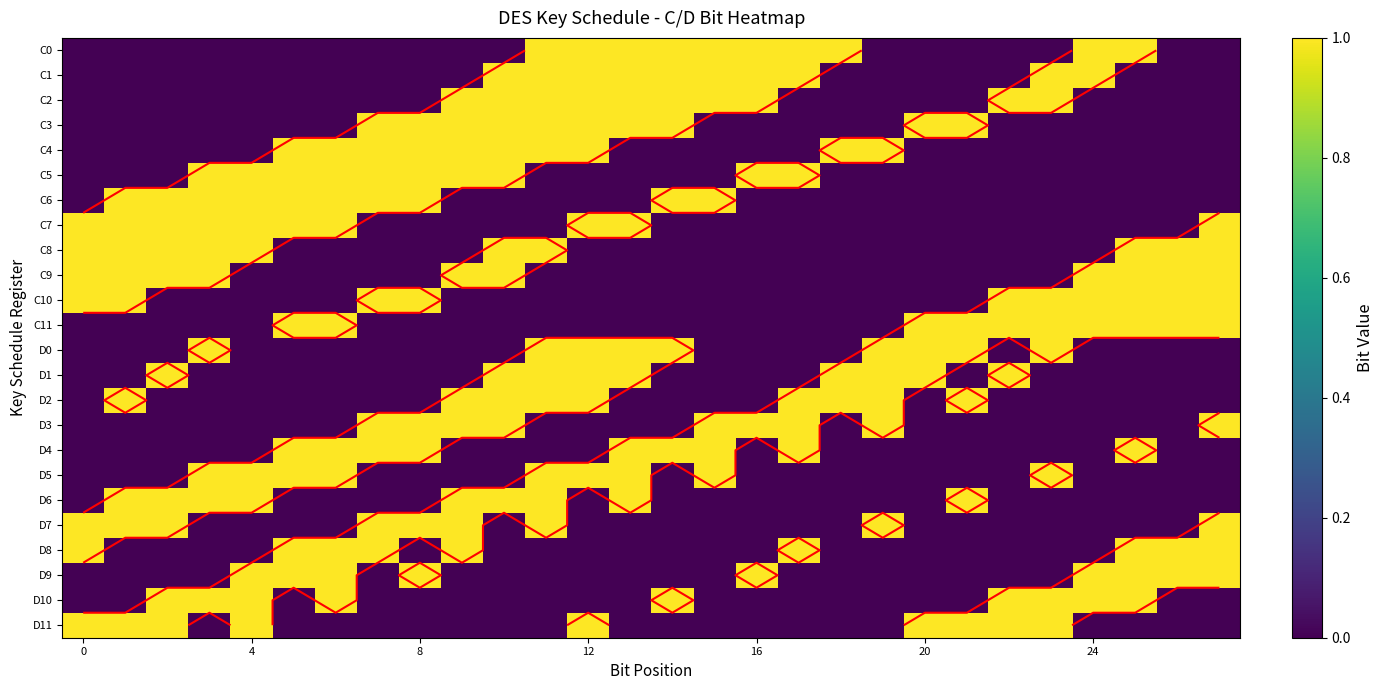

Count the D9 values in the range 0 to 1.

28